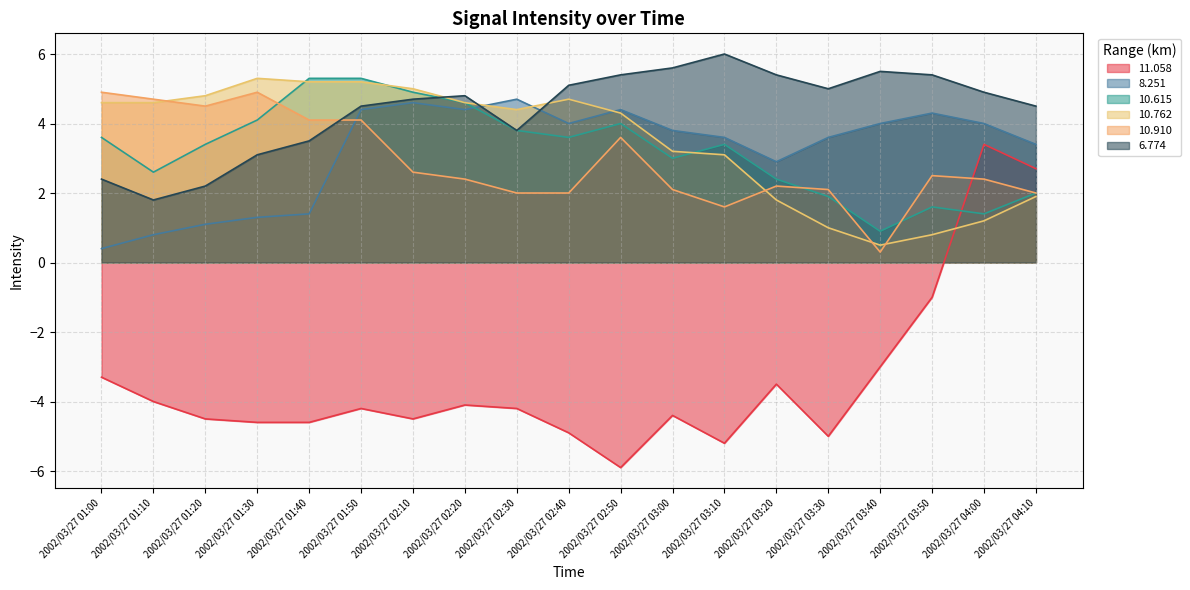

What is the minimum value for 10.615?

0.9